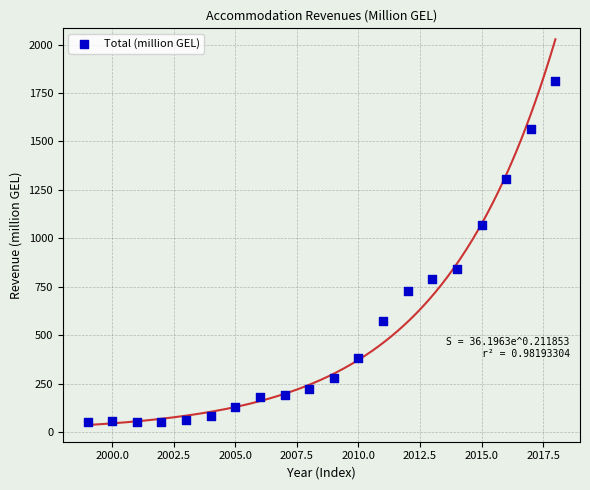

What Y value in the scatter plot is closest to 931?

843.6